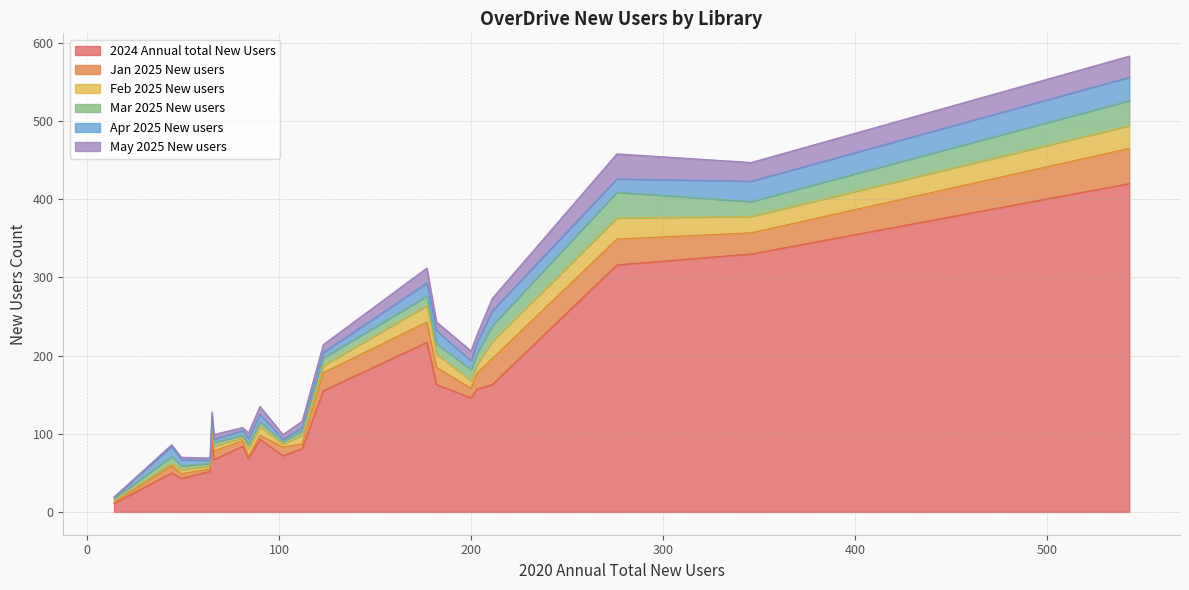

How many lines are shown in the chart?

6